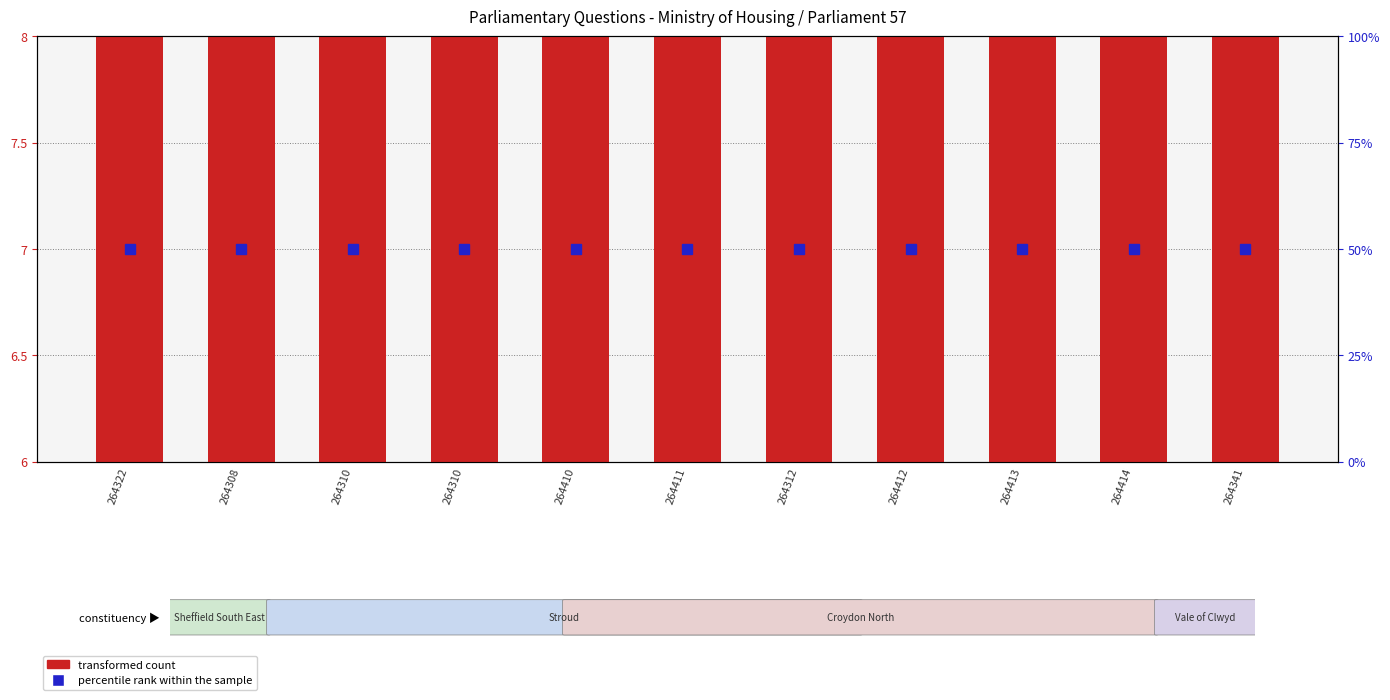

Does the chart contain any negative values?

No